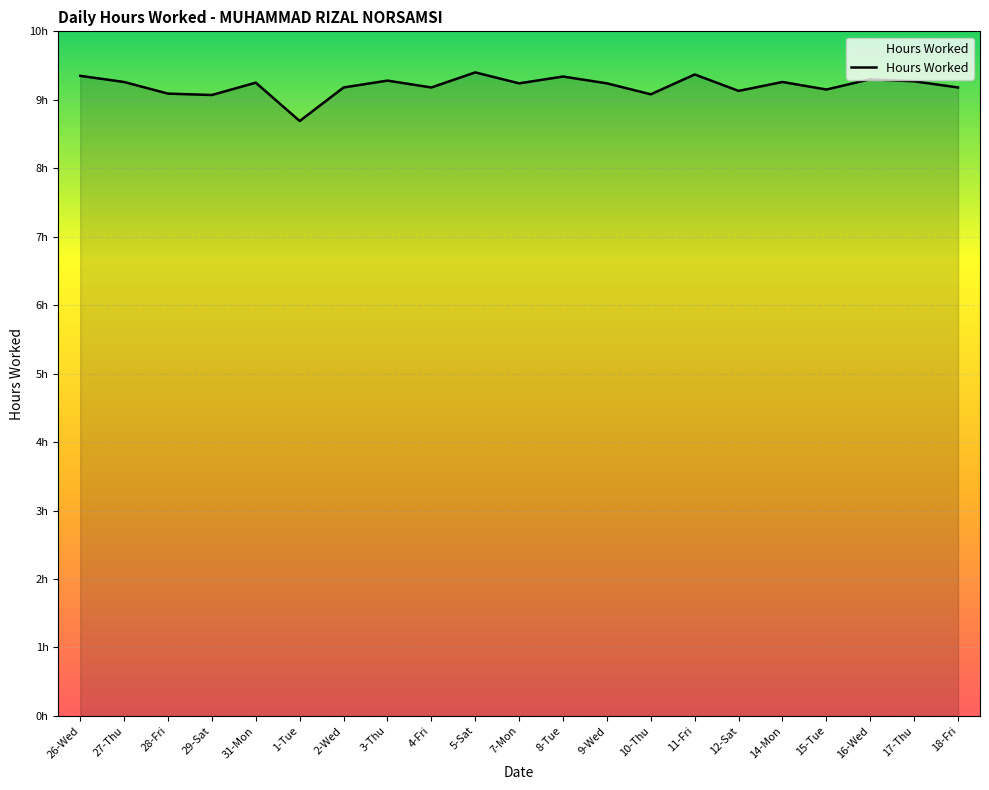

What is the difference between the second highest and second lowest values?

0.3